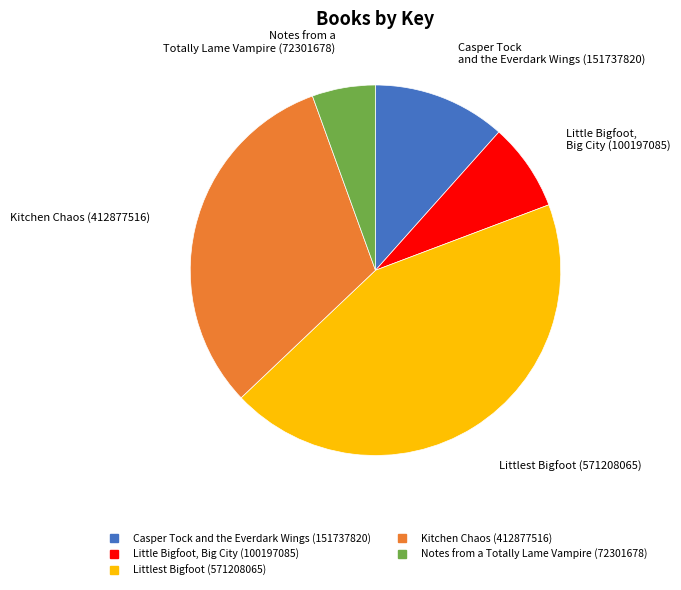

Which slice is the largest?

Littlest Bigfoot